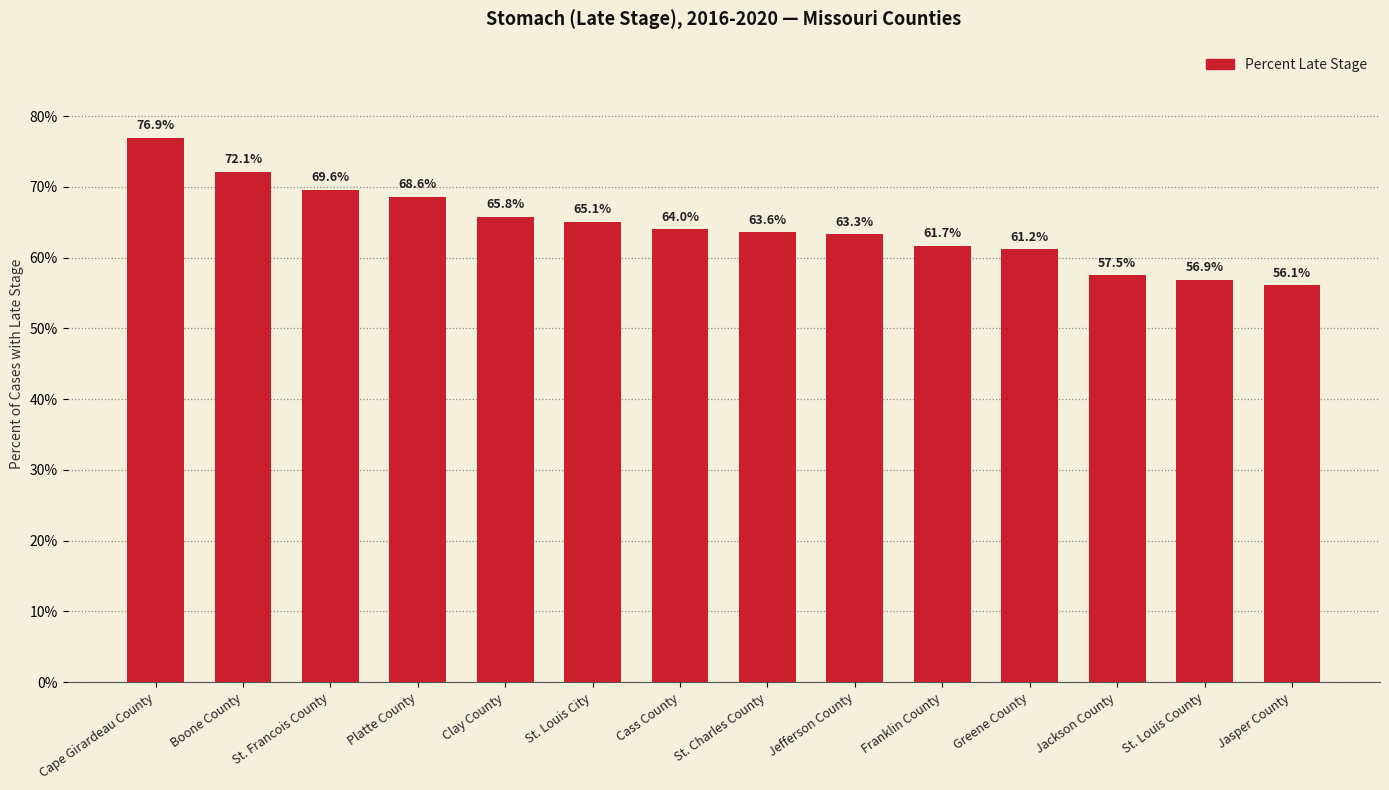

What is the sum of all values?

902.4